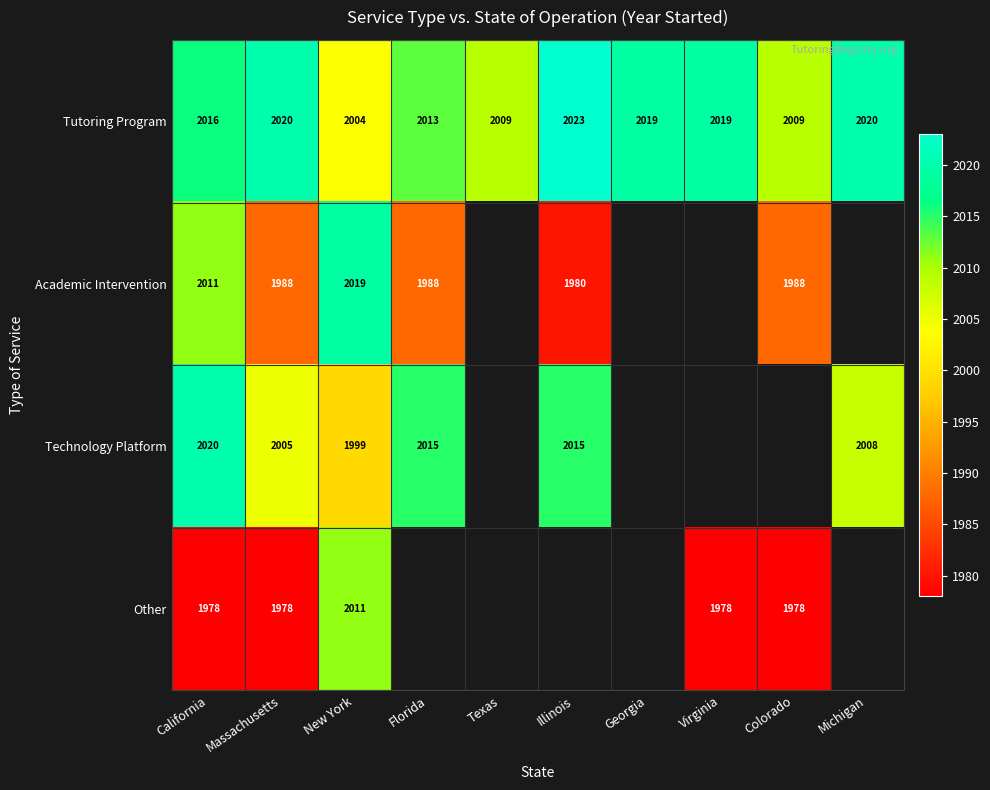

What is the sum of all Tutoring Program values?

20152